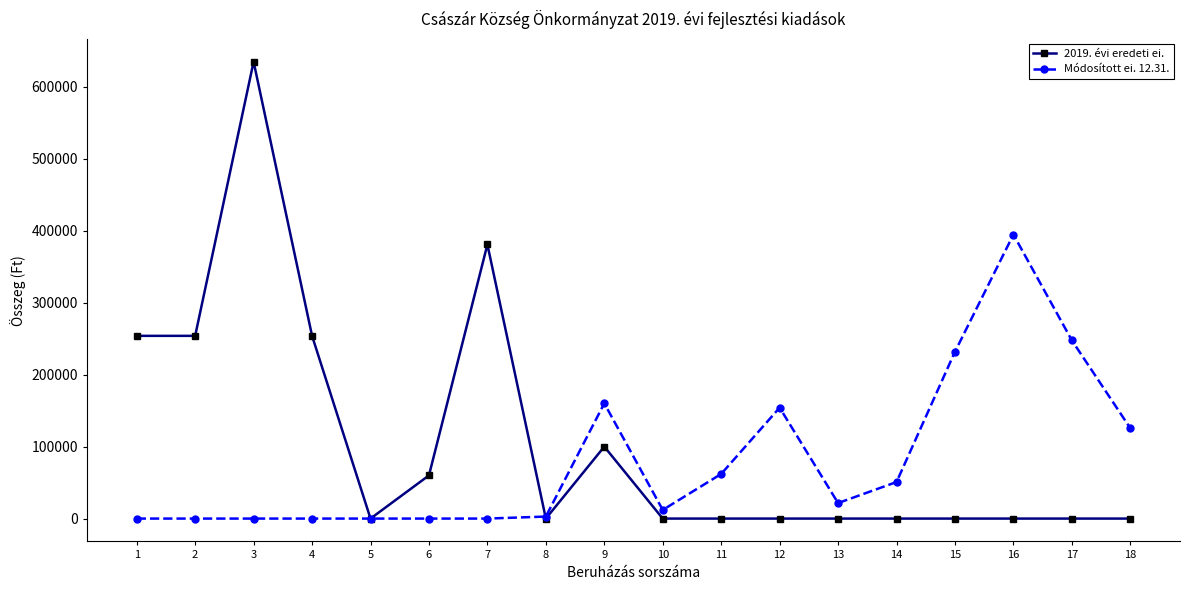

The value of Módosított ei. 12.31. at 5 is -148552. True or false?

False